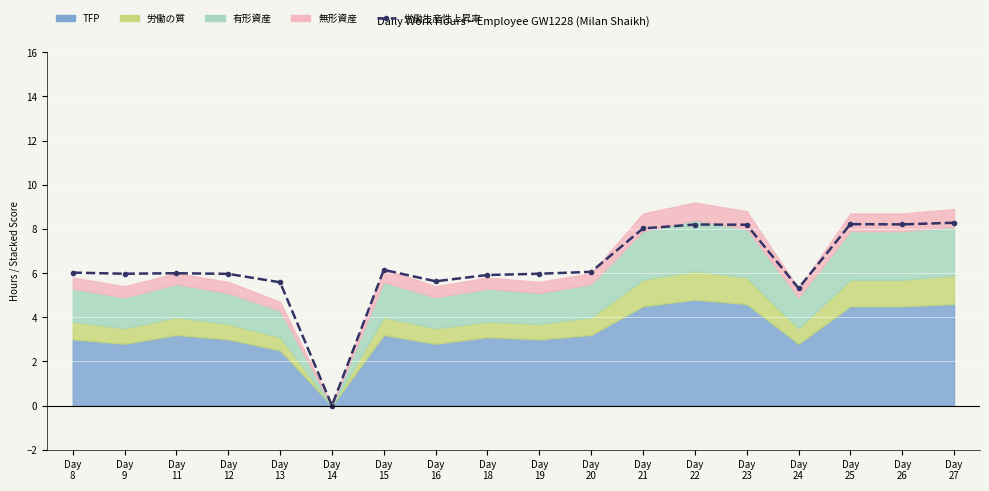

What is the greatest value displayed?

8.3